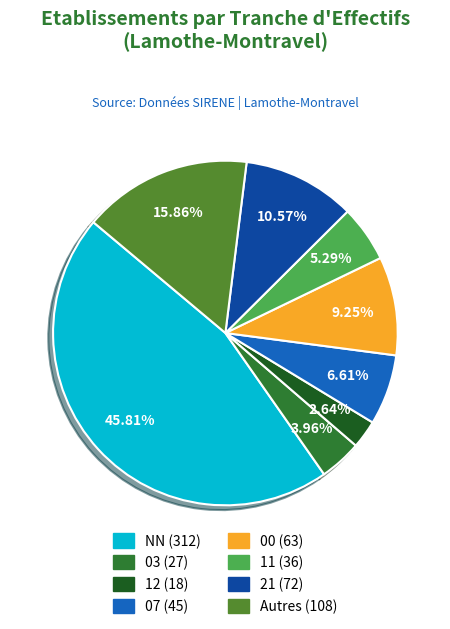

Between Autres (108) and 21 (72), which is larger?

Autres (108)